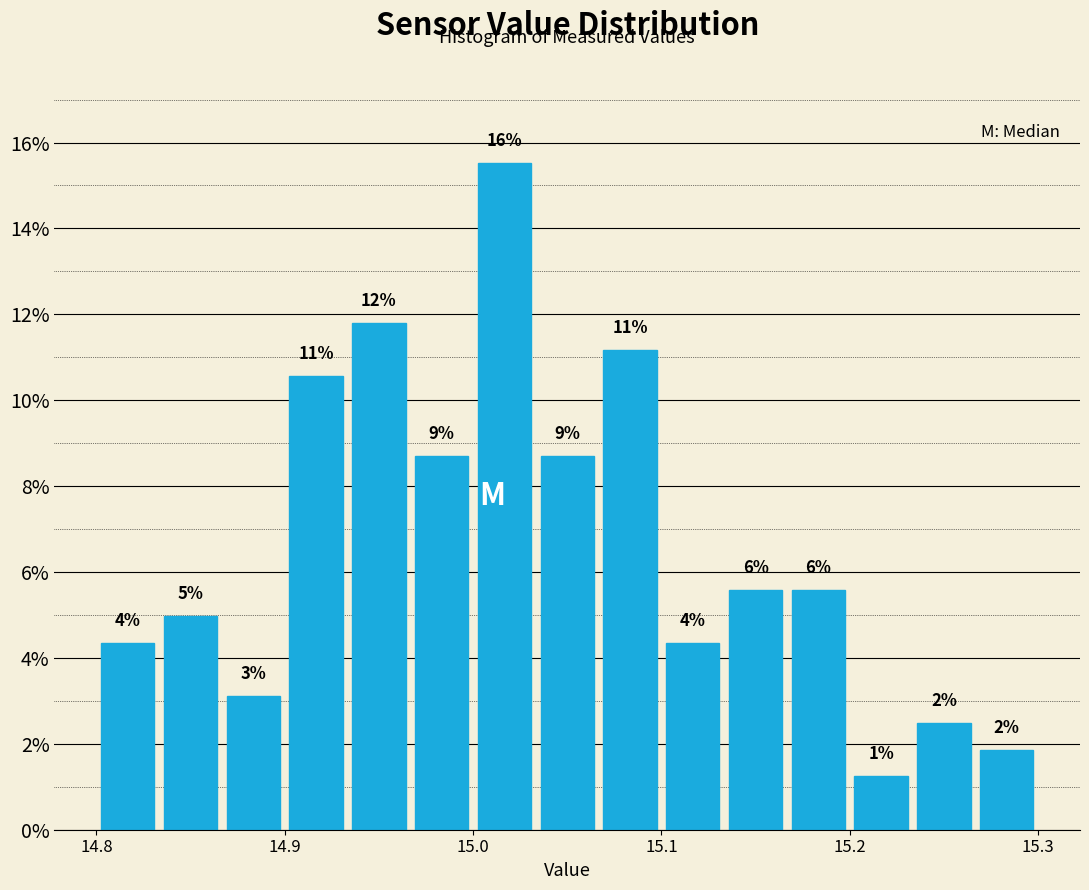

Around what value on the x-axis is the tallest bar? Give the approximate position of its centre, as read against the axis.

15.02